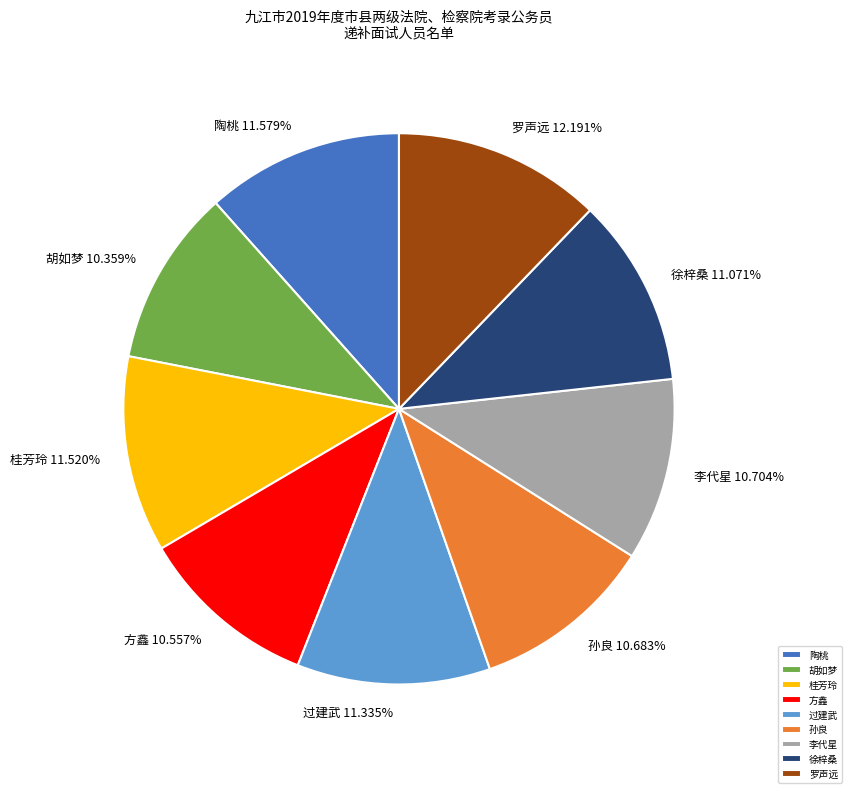

What is the largest slice in the pie chart?

罗声远